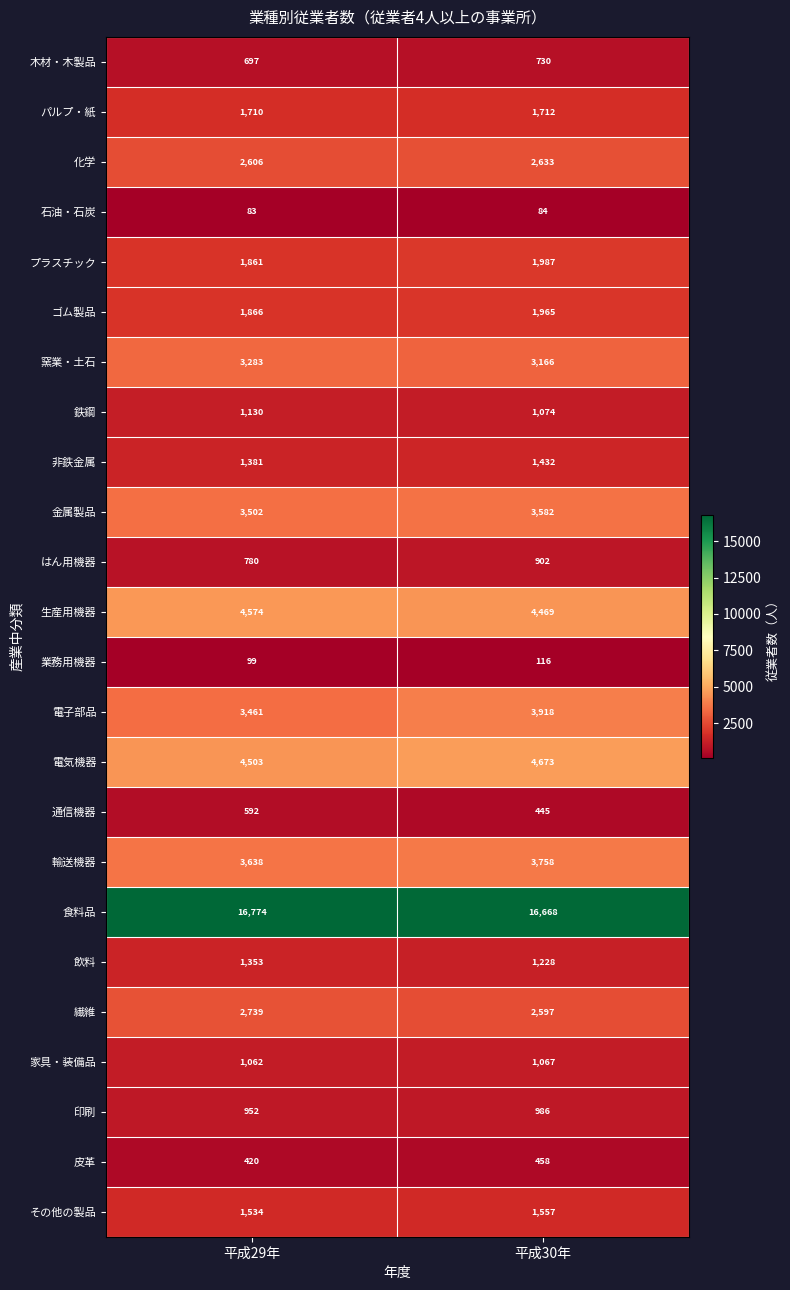

What is the total value across all series at 平成30年?

61207